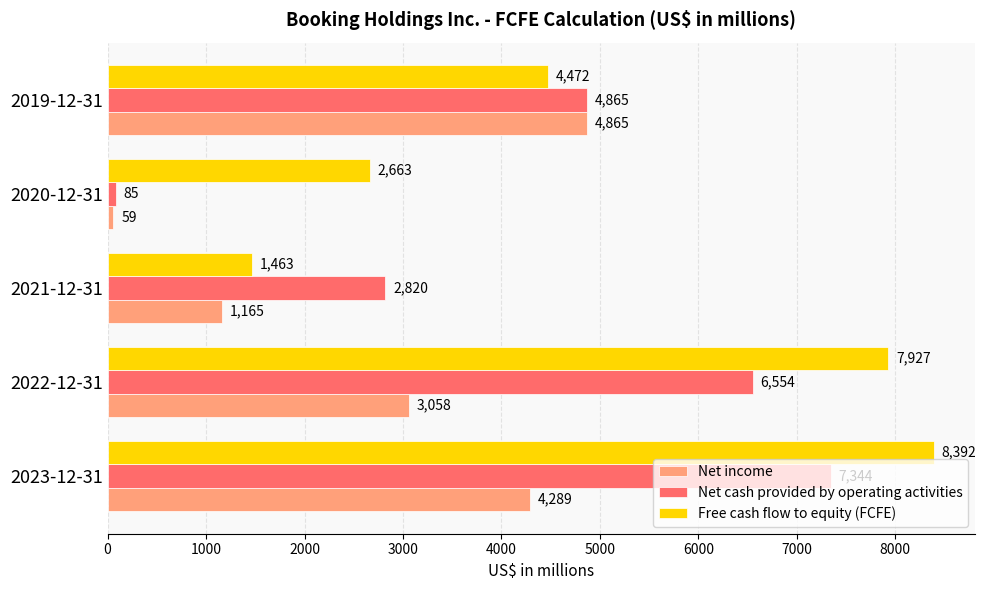

Which category has the lowest value in the Free cash flow to equity (FCFE) series?

2021-12-31